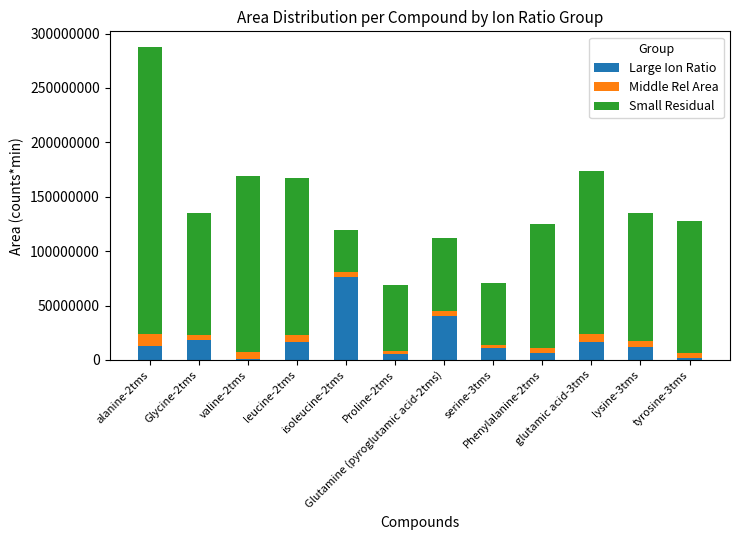

What is the approximate value of Large Ion Ratio at leucine-2tms, to the nearest 100?

16966000